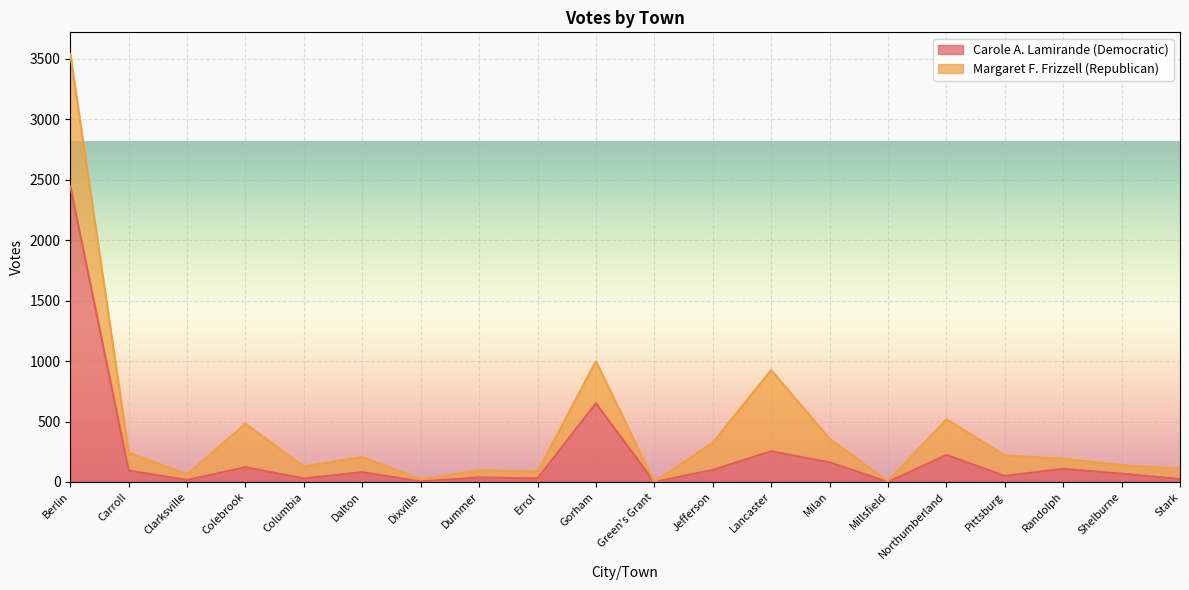

List the labels in order of value, smallest first.

Green's Grant, Millsfield, Dixville, Clarksville, Stark, Columbia, Errol, Dummer, Pittsburg, Shelburne, Dalton, Carroll, Jefferson, Randolph, Colebrook, Milan, Northumberland, Lancaster, Gorham, Berlin